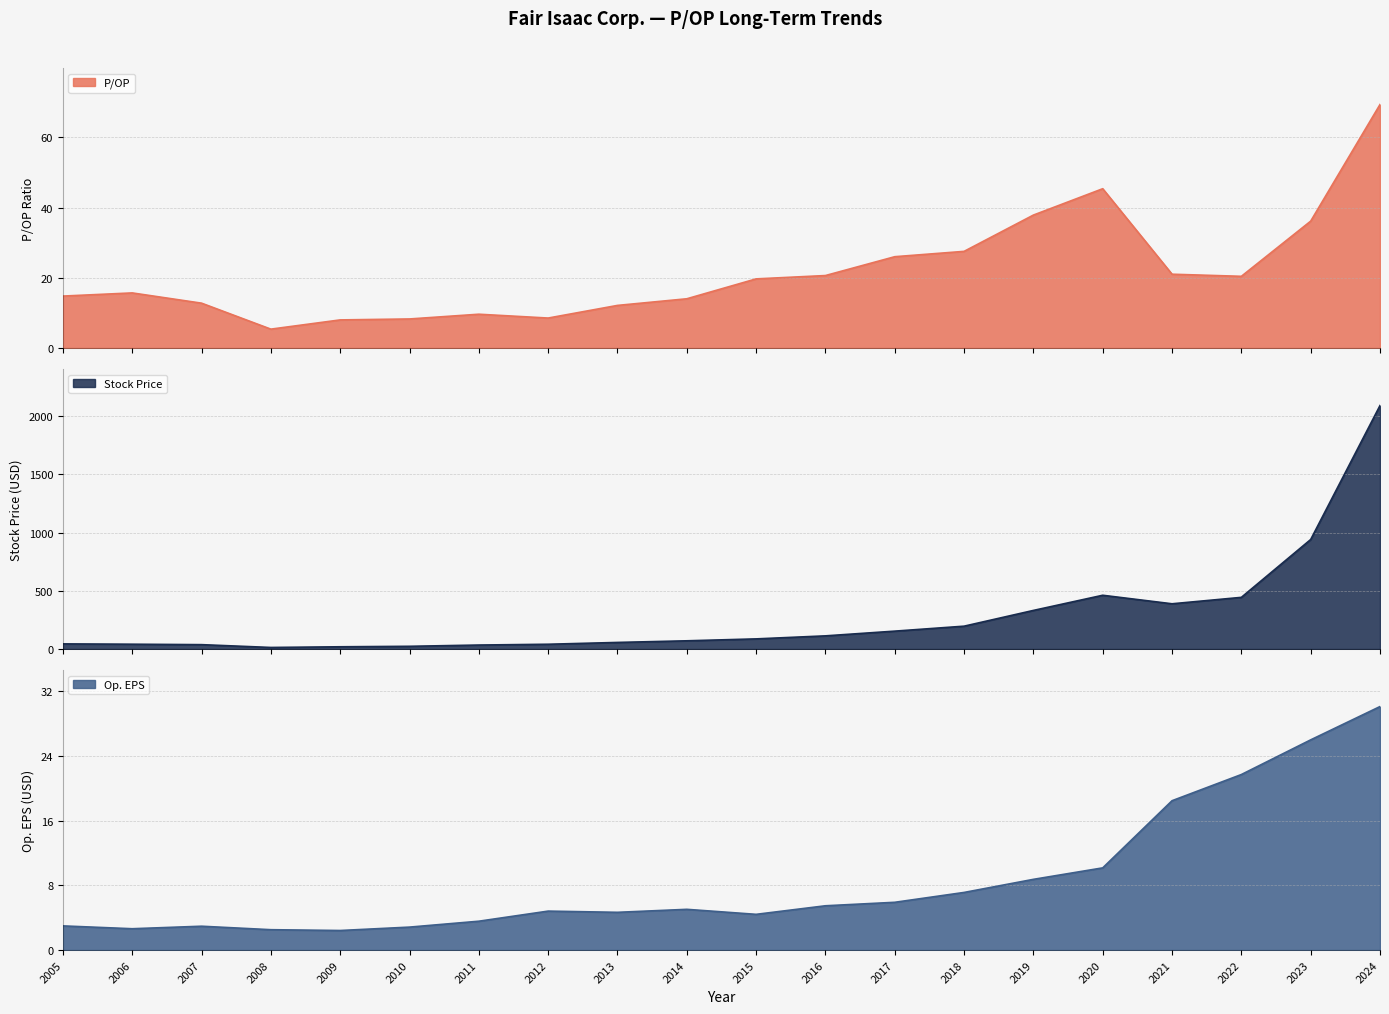

How many values in the Stock Price series exceed 87?

10